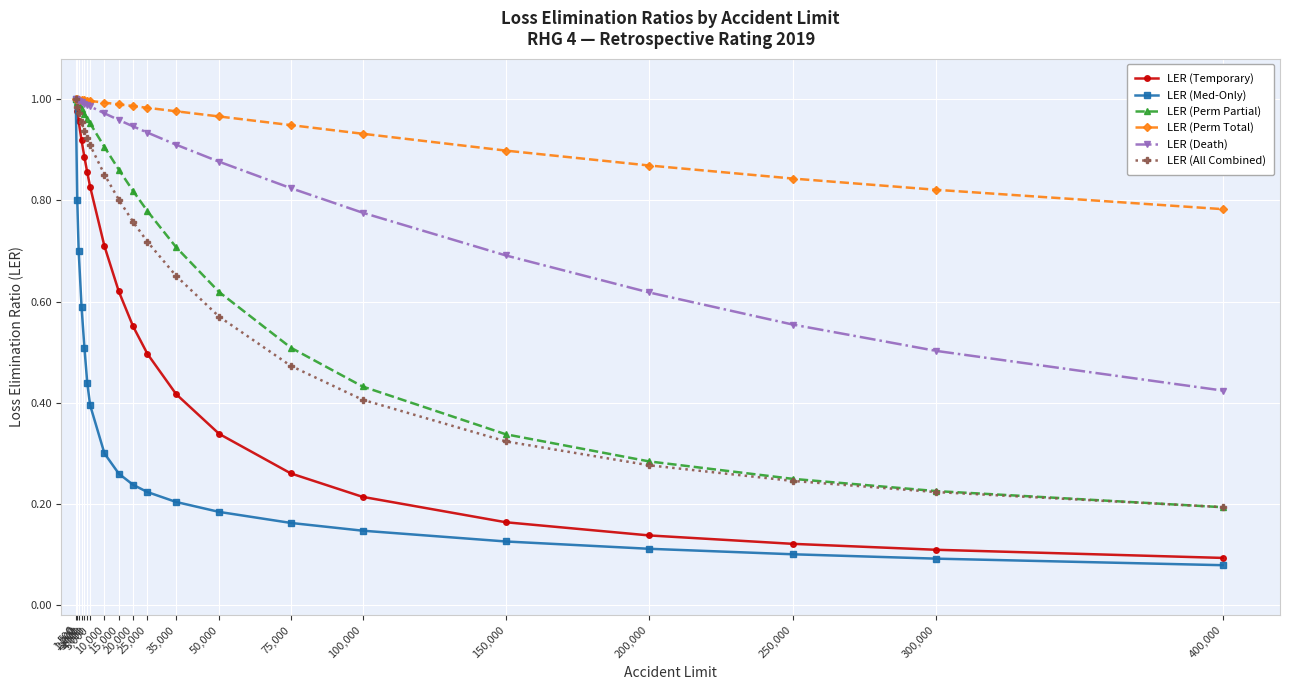

What are all the series names shown in the legend?

LER (Temporary), LER (Med-Only), LER (Perm Partial), LER (Perm Total), LER (Death), LER (All Combined)